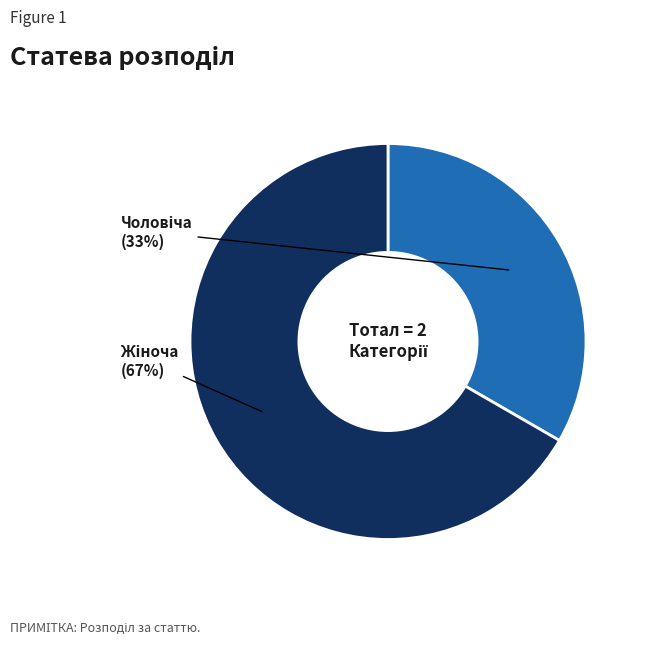

Does any single category account for the majority?

Yes